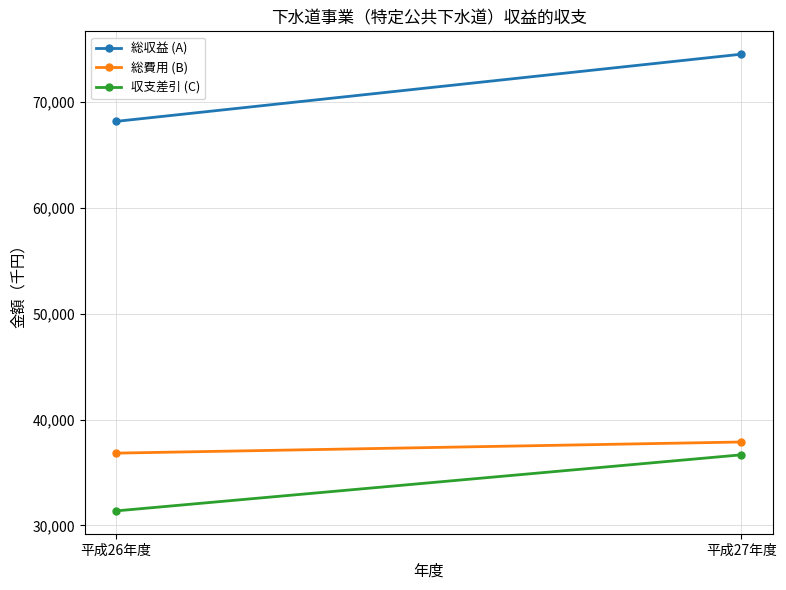

What is the spread (max minus min) of values at 平成26年度?

36827